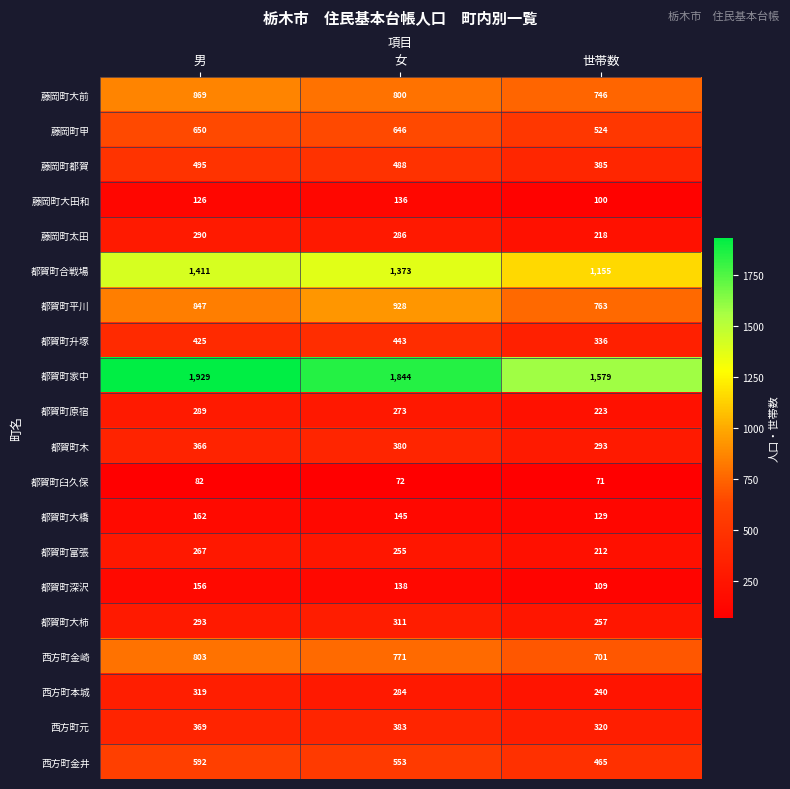

What is the difference between the 西方町本城 values at 女 and 男?

35